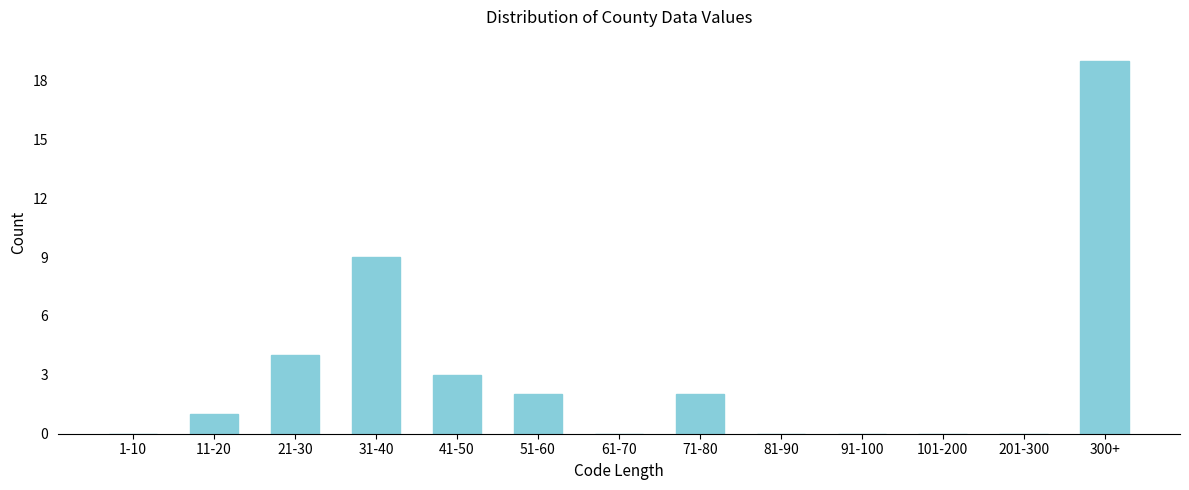

Reading left to right, transcribe all the data shown in this chart.

1-10=0	11-20=1	21-30=4	31-40=9	41-50=3	51-60=2	61-70=0	71-80=2	81-90=0	91-100=0	101-200=0	201-300=0	300+=19